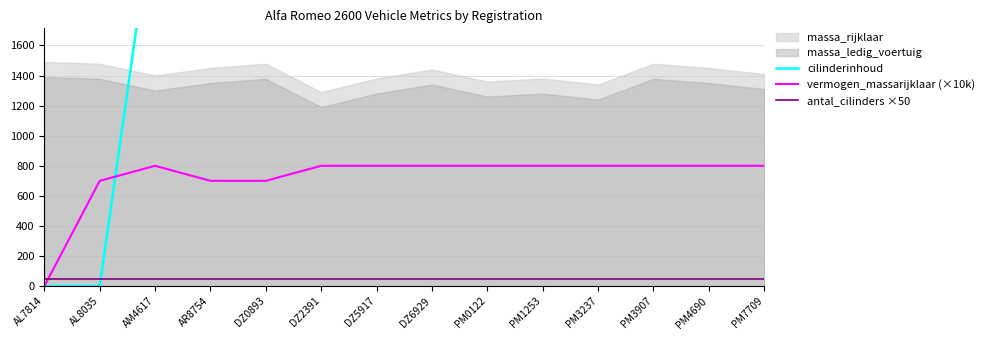

What is the label of the 14th point from the right?

AL7814